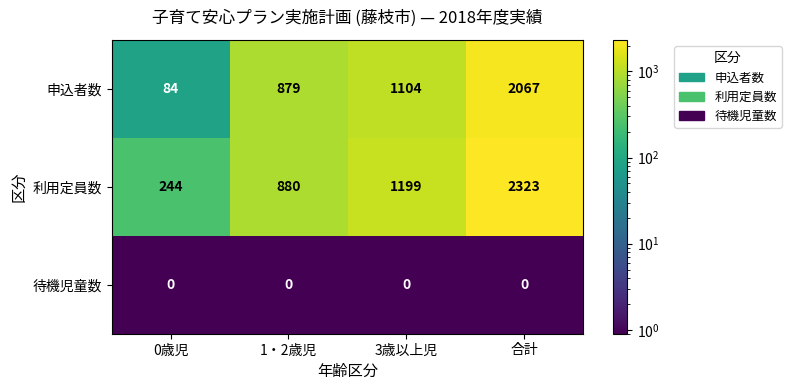

At 1・2歳児, list the series in order from largest to smallest.

利用定員数, 申込者数, 待機児童数